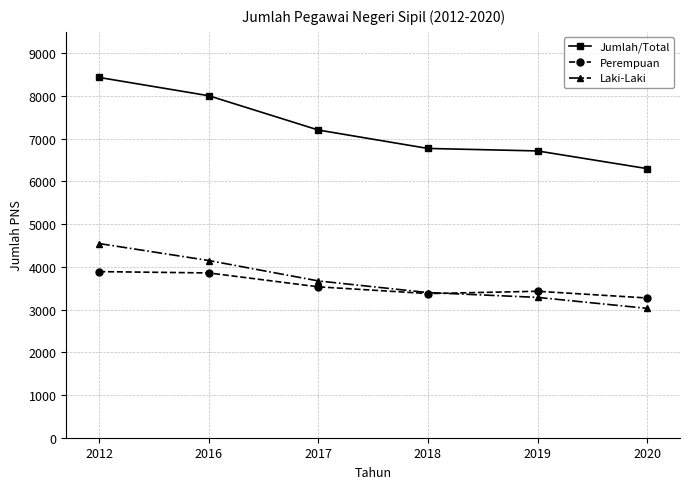

Which category has the highest value across all series?

2012